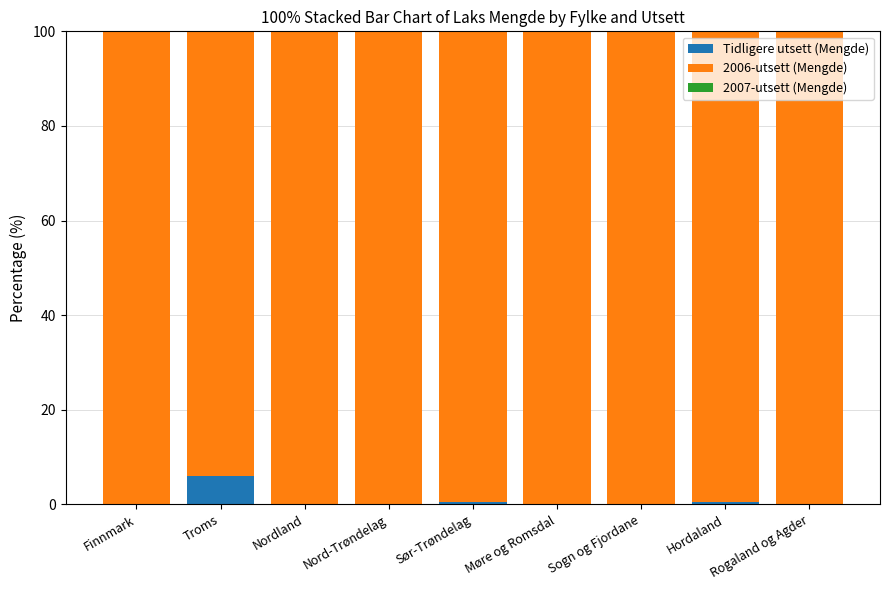

What is the sum of all Tidligere utsett (Mengde) values?

7.0